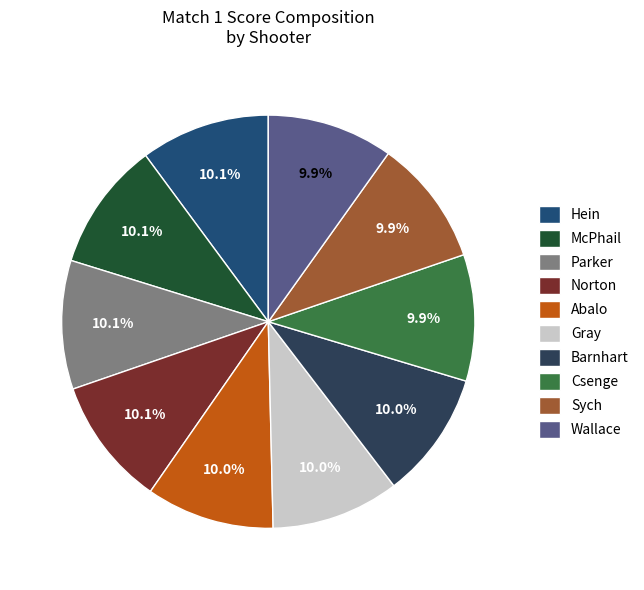

Do Sych and Csenge together represent more than half of the pie?

No